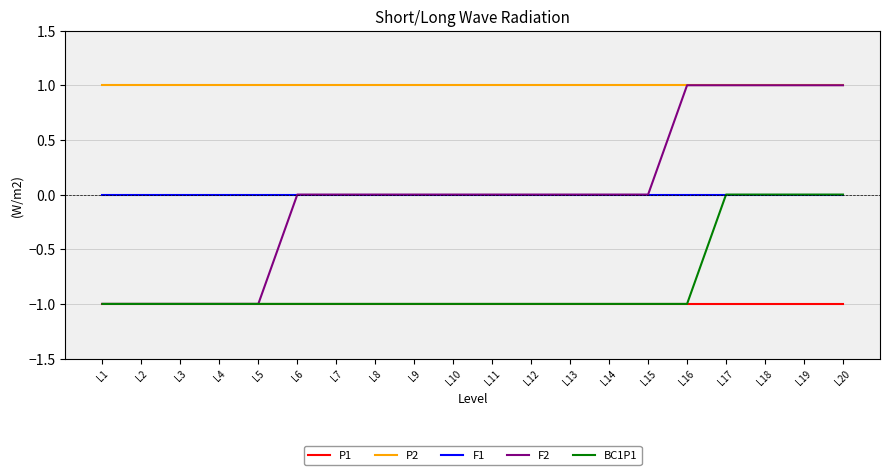

True or false: P2 has a value of 1 at L20.

True